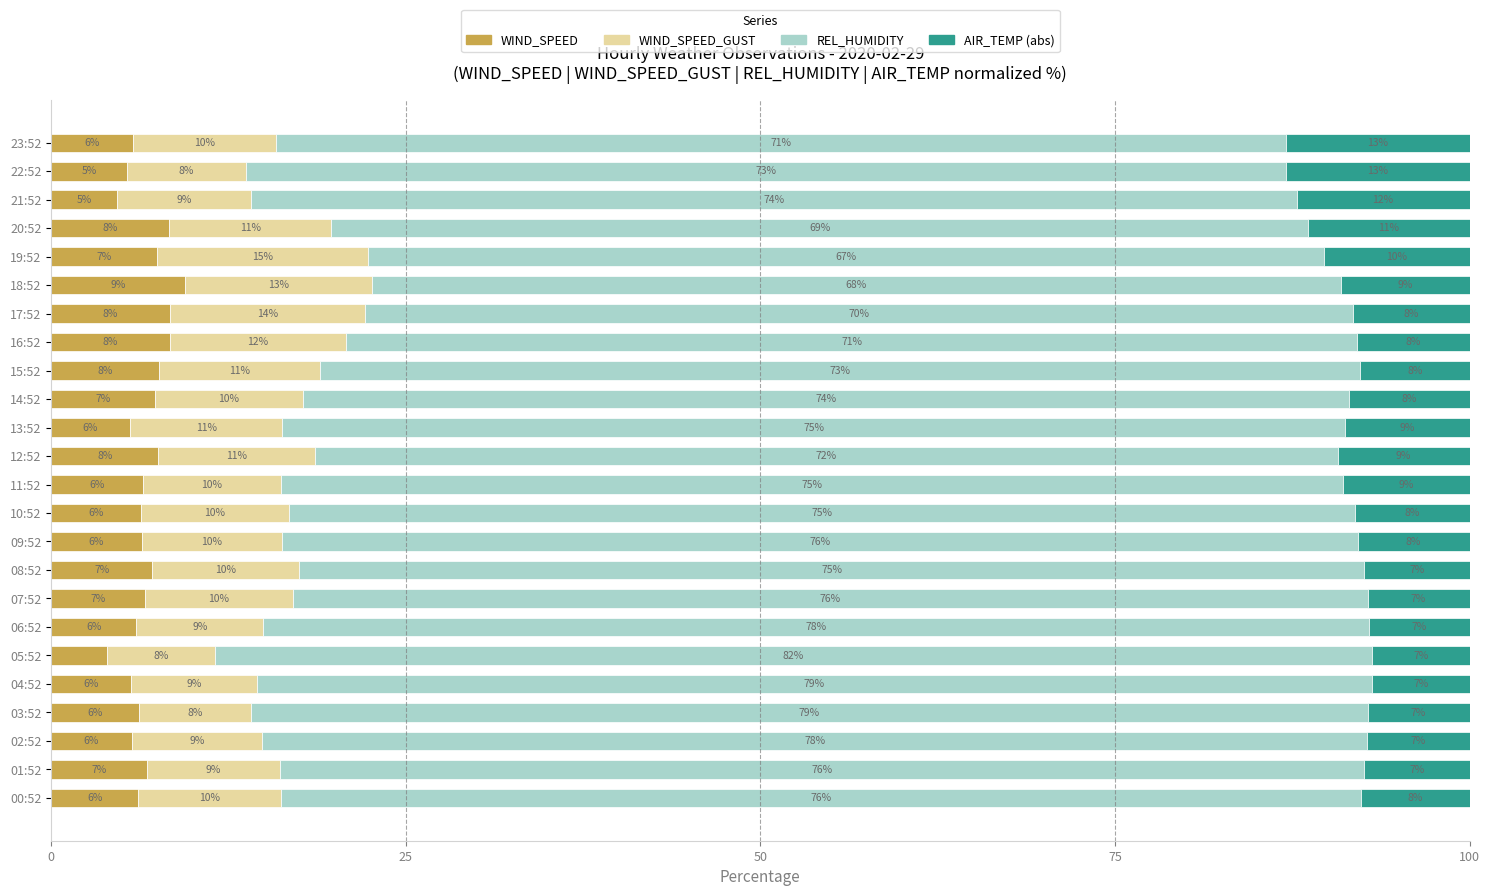

Is it true that WIND_SPEED equals 9.9 at 09:52?

False